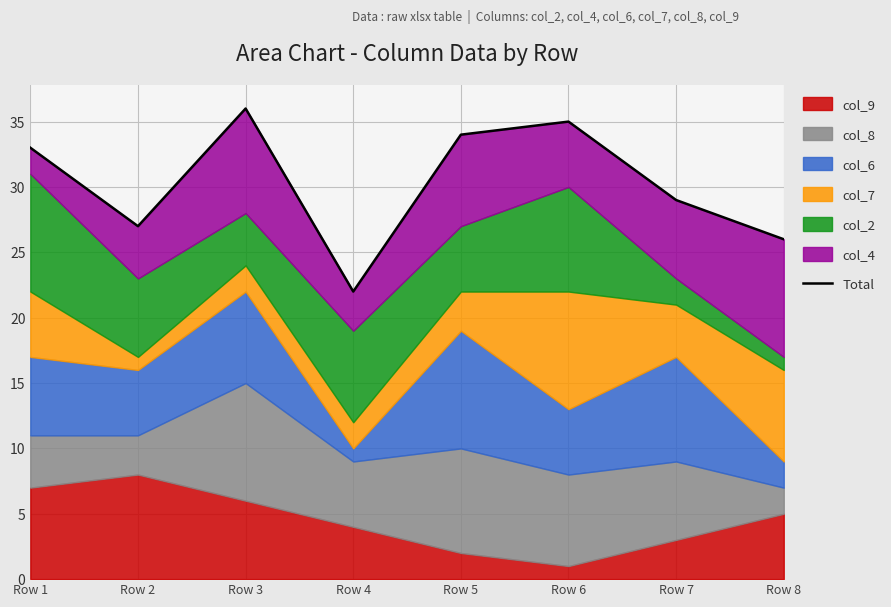

What is the difference between the maximum and minimum values?

14